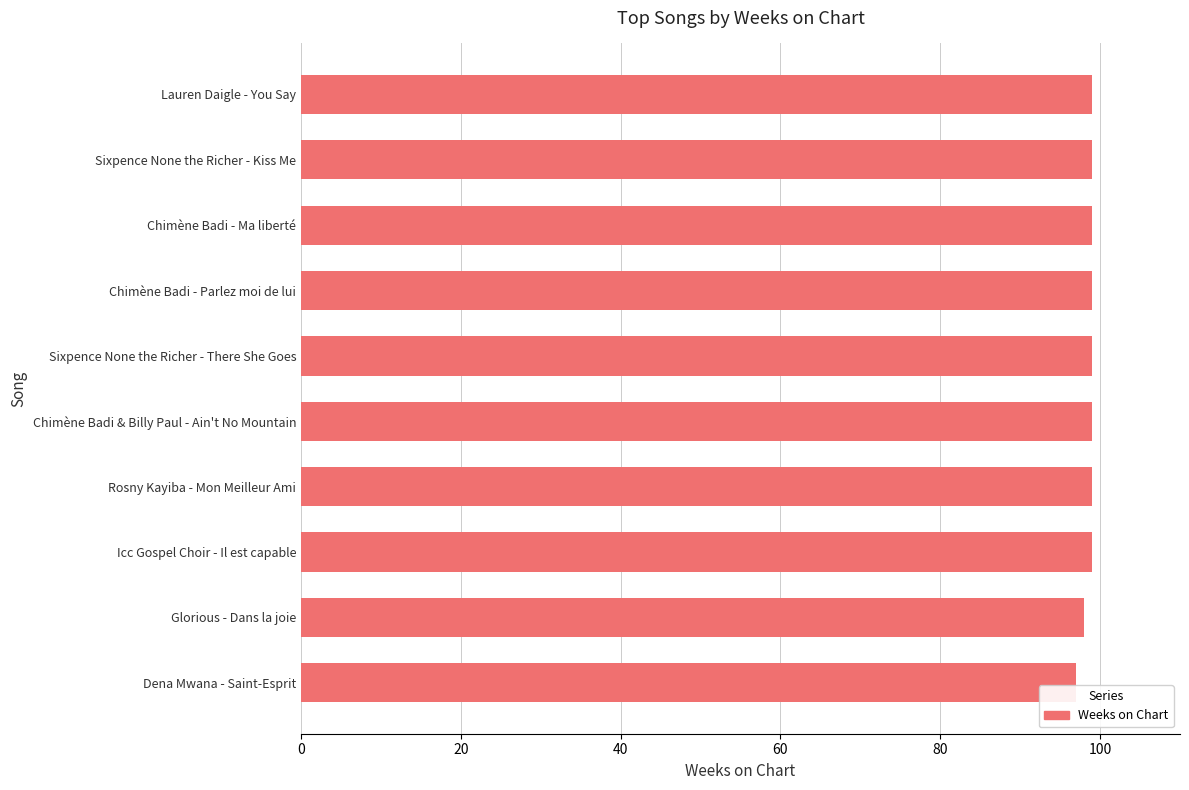

What is the minimum value shown in the chart?

97